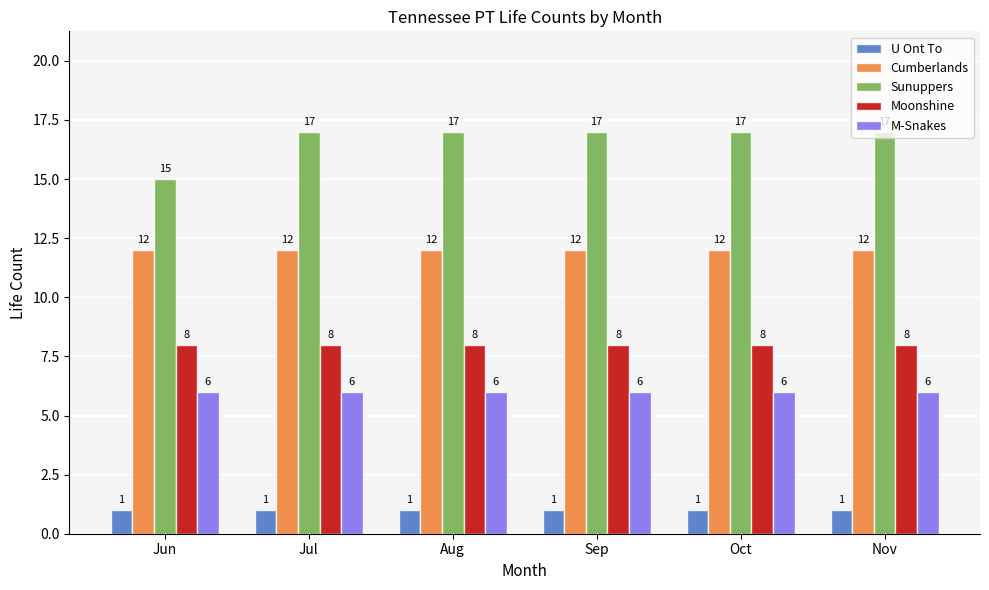

What is the total value across all series at Jun?

42